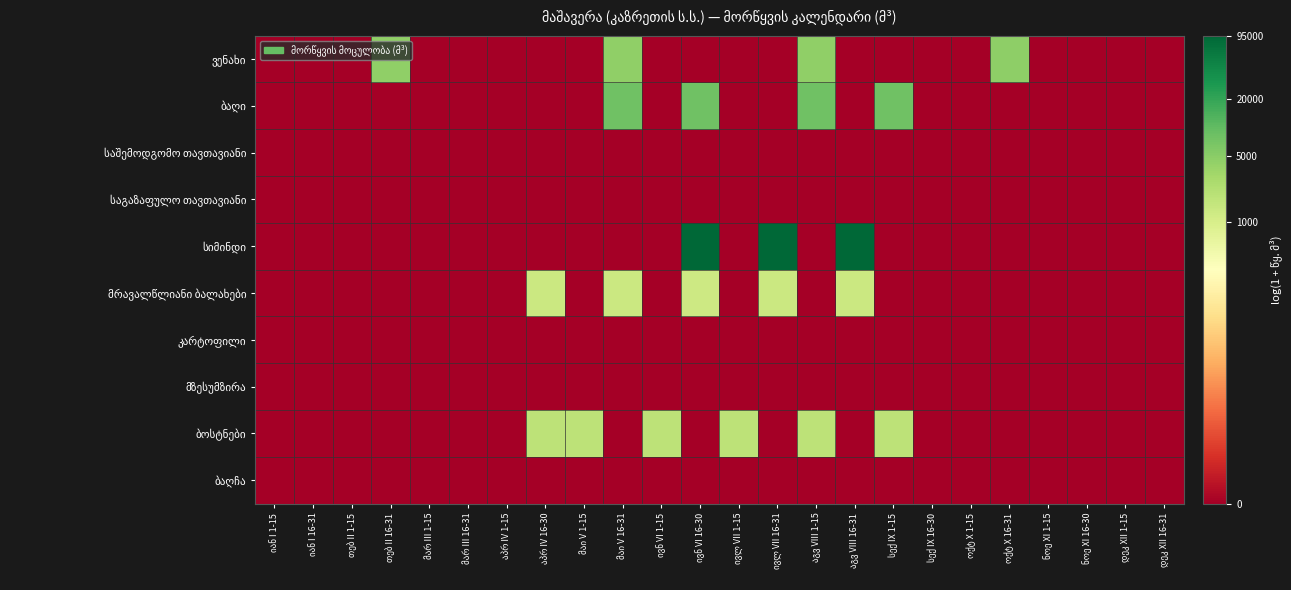

What is the greatest value displayed?

11.5